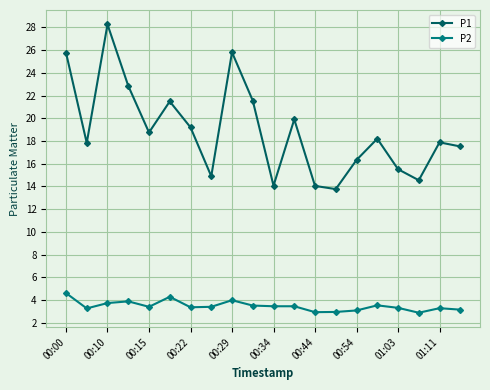

At how many categories does at least one series exceed 10?

20